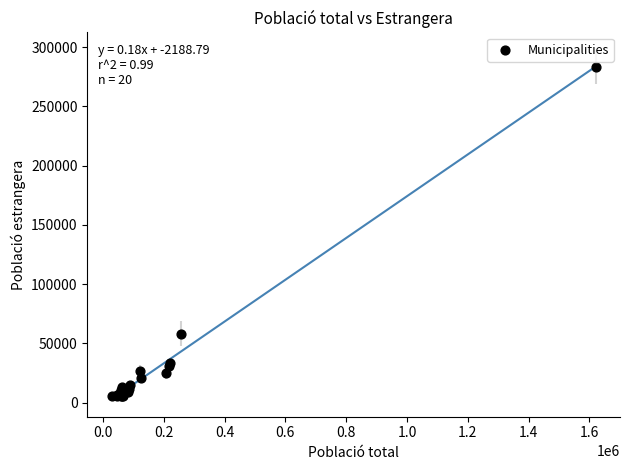

What Y value in the scatter plot is closest to 144414?

58086